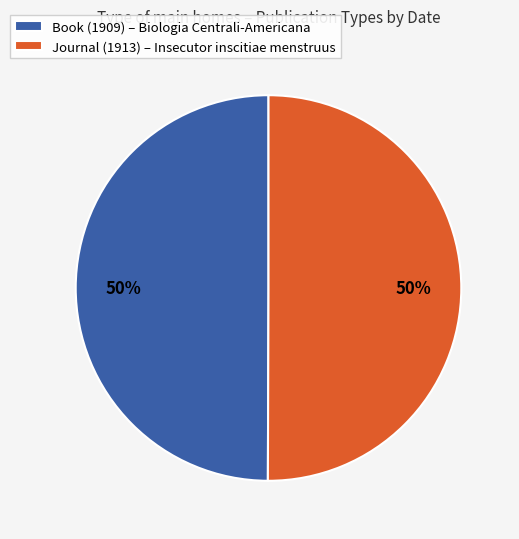

To the nearest percent, what is the combined percentage of Journal (1913) – Insecutor inscitiae menstruus and Book (1909) – Biologia Centrali-Americana?

100%